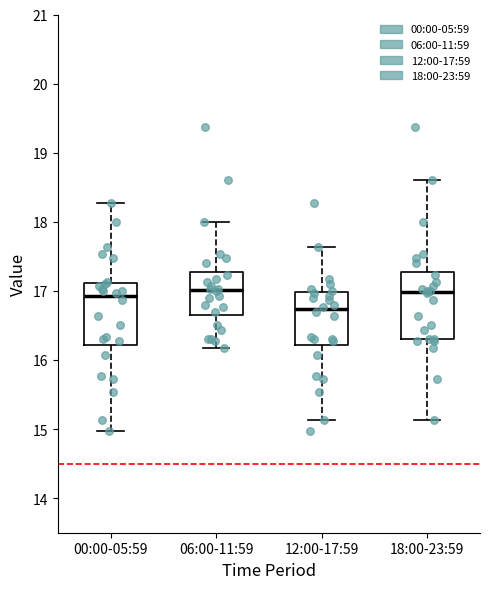

Which box's median line is the lowest?

12:00-17:59